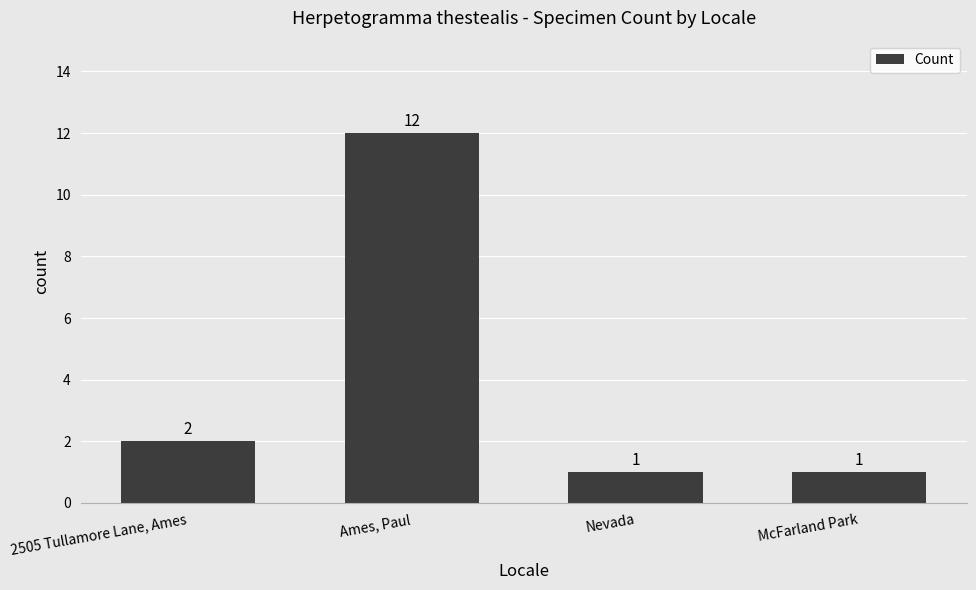

Reading right to left, what are all the values shown in this chart?

McFarland Park=1	Nevada=1	Ames, Paul=12	2505 Tullamore Lane, Ames=2